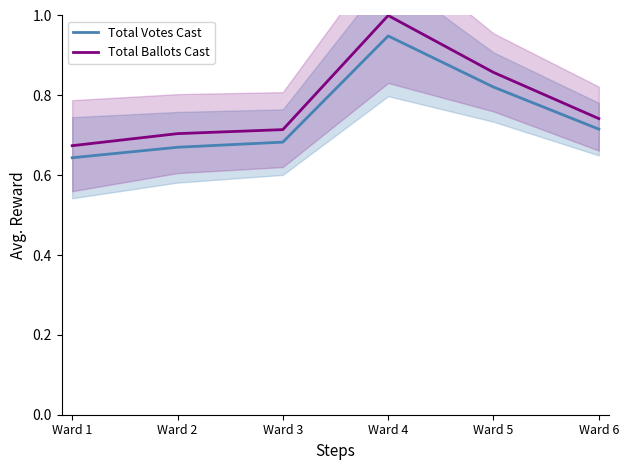

Which has a higher value, Ward 5 or Ward 1?

Ward 5